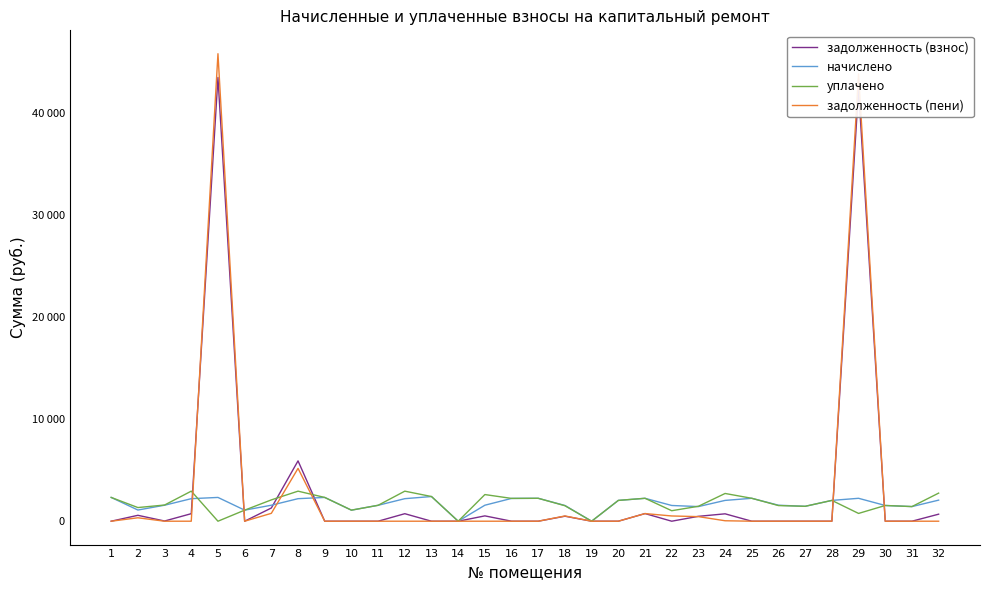

Which series has the widest spread of values?

задолженность (пени)